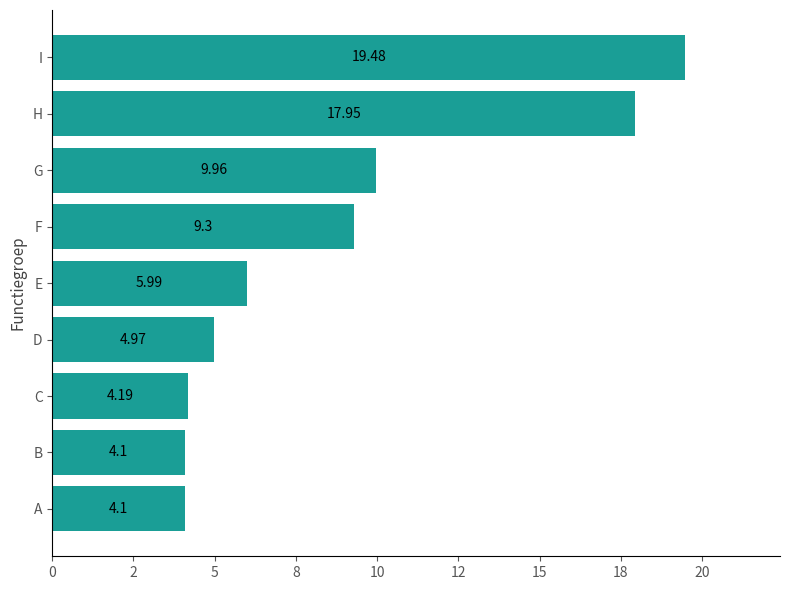

Are the bars horizontal?

Yes